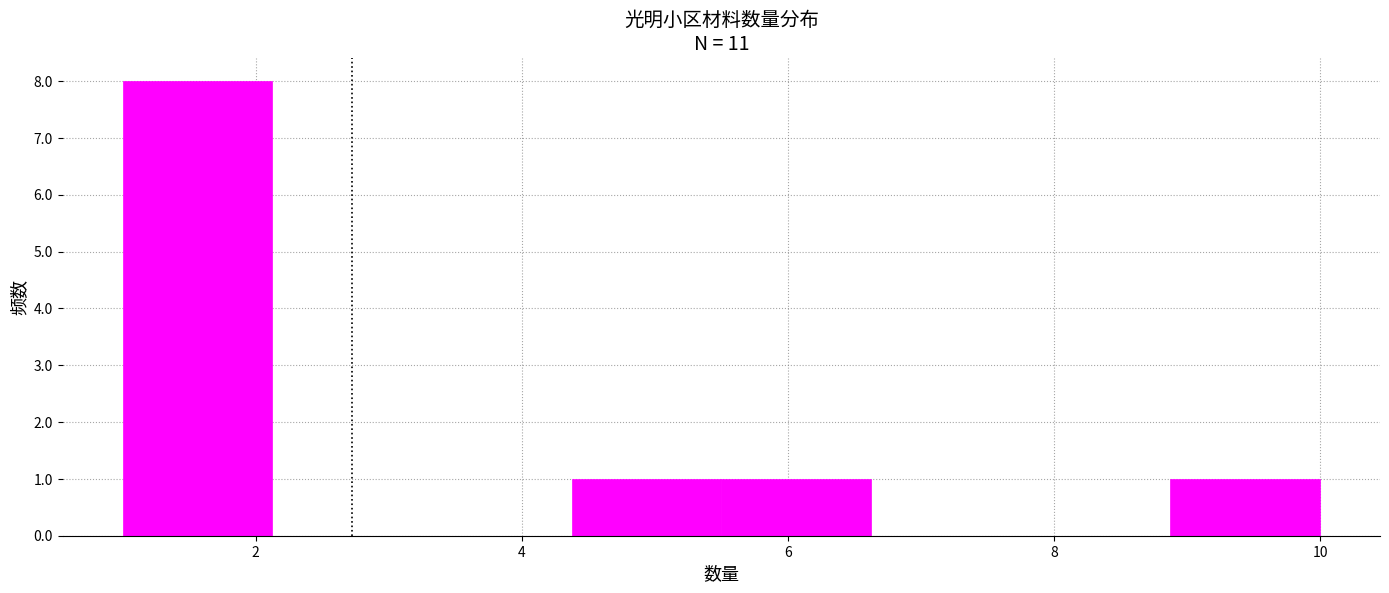

Reading left to right, list every bar in this chart as the range it spans on the x-axis followed by its height. Neither the bar edges nor the heights are printed on the chart, so give them approximately, as read against the axes.

1.0 to 2.2: 8
2.2 to 3.2: 0
3.2 to 4.4: 0
4.4 to 5.6: 1
5.6 to 6.6: 1
6.6 to 7.8: 0
7.8 to 8.8: 0
8.8 to 10.0: 1